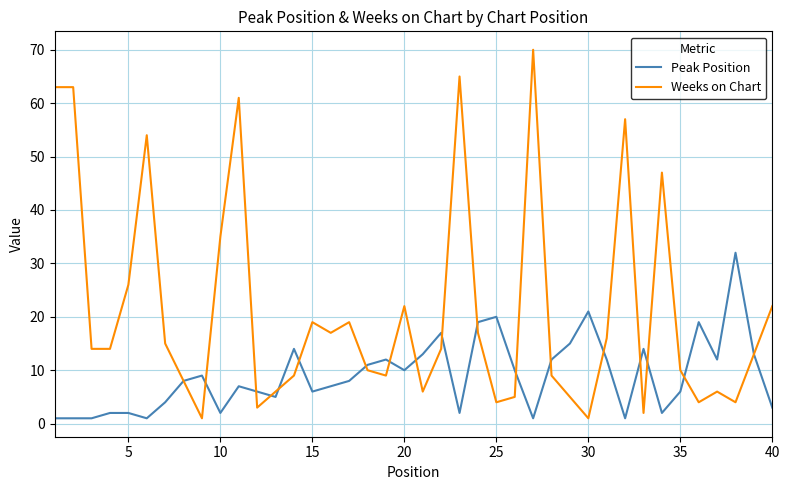

Rank the series by their average value, from highest to lowest.

Weeks on Chart, Peak Position